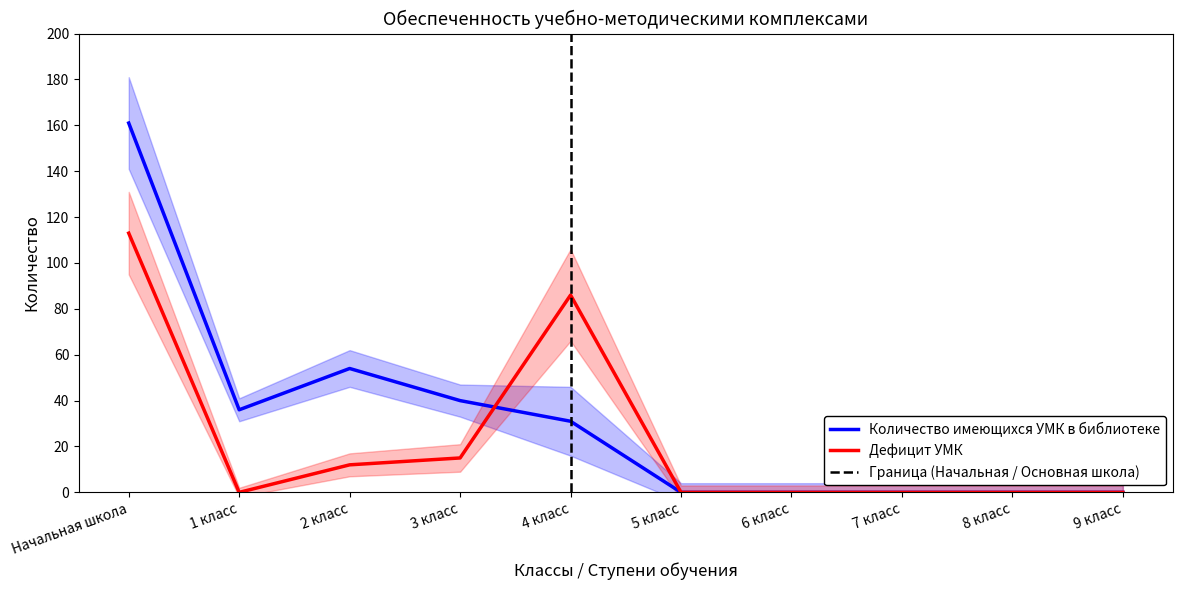

At which label does Дефицит УМК reach its minimum?

1 класс